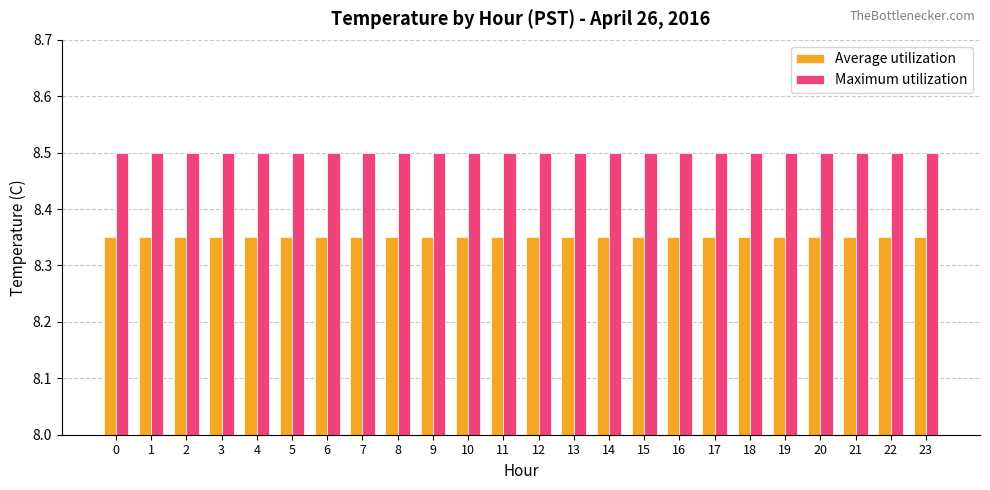

What is the average value of the Maximum utilization series?

8.5